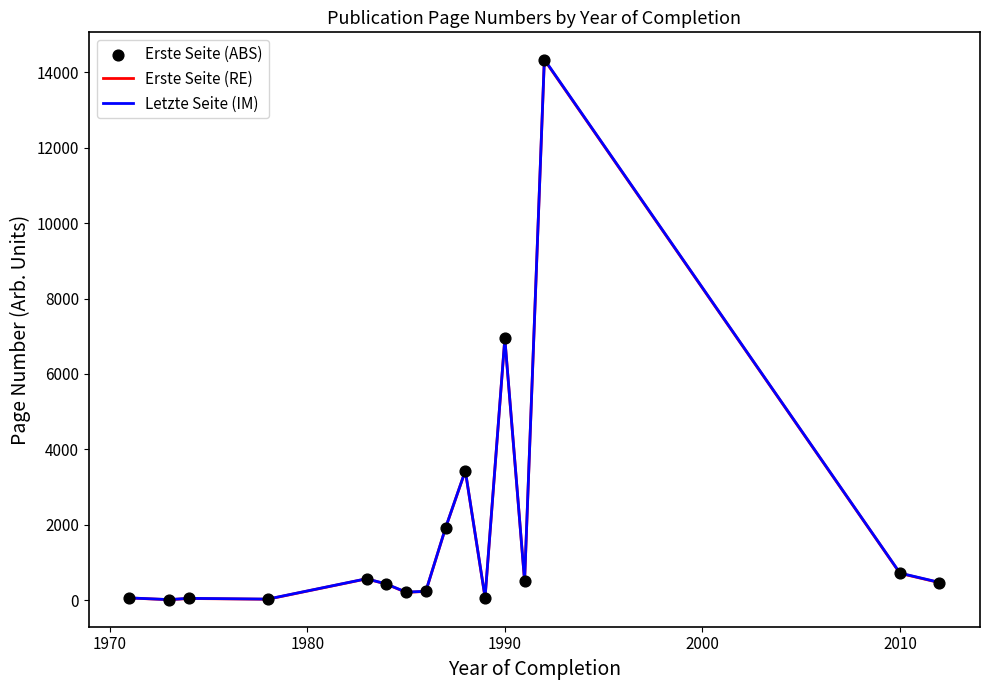

At which label is Erste Seite (RE) closest to 7173?

1990